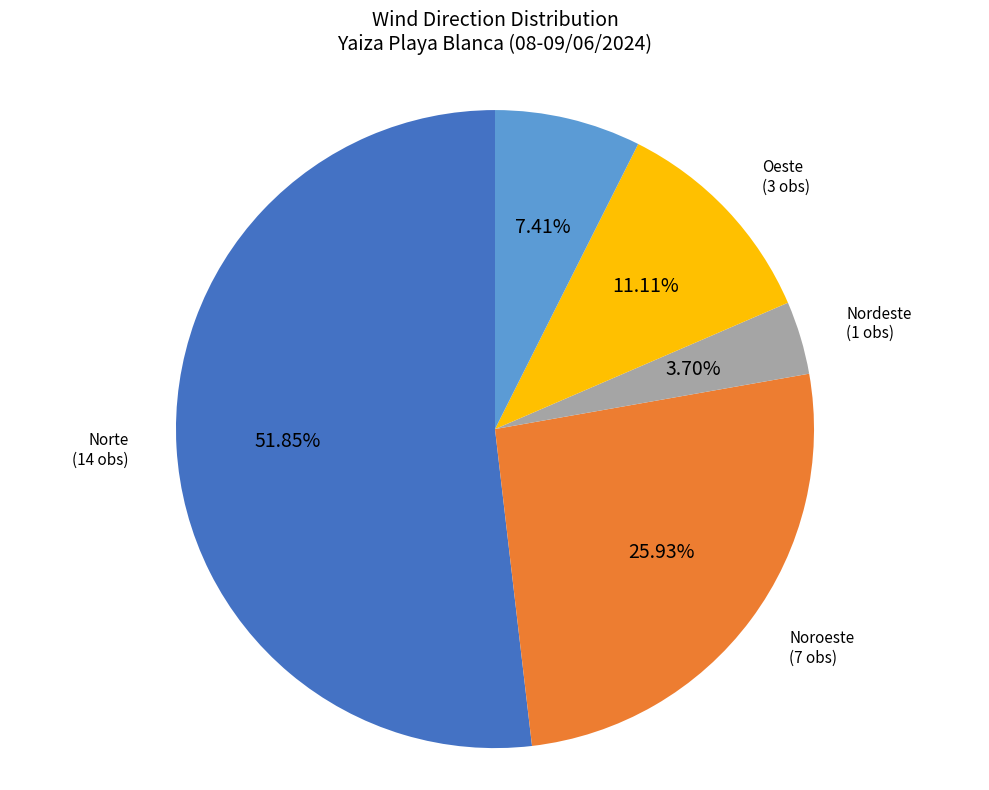

Is there any slice that represents more than half of the pie?

Yes